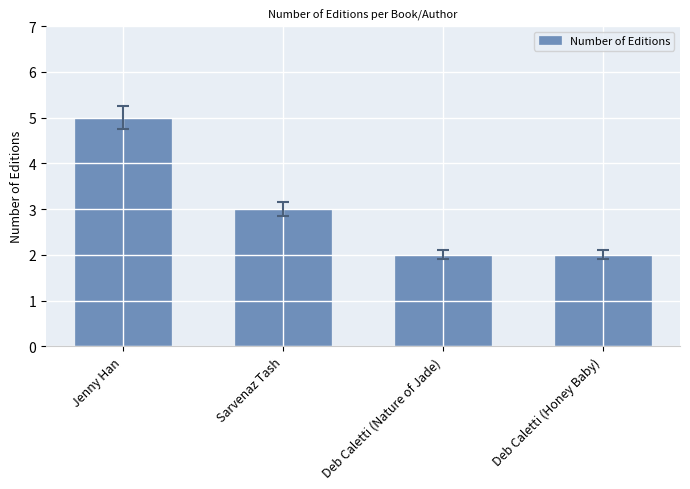

Between Jenny Han and Deb Caletti (Honey Baby), which is larger?

Jenny Han